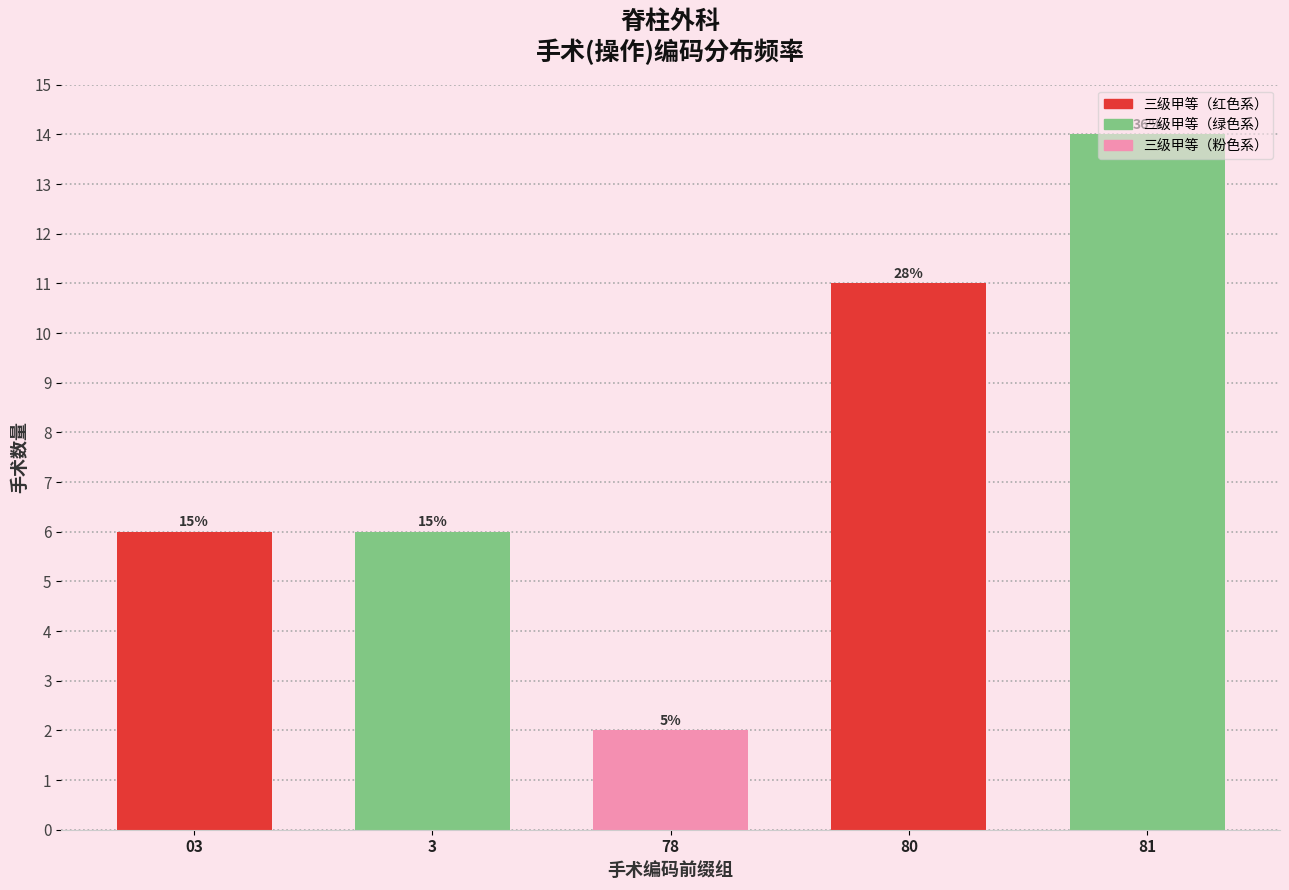

Are the bars horizontal?

No